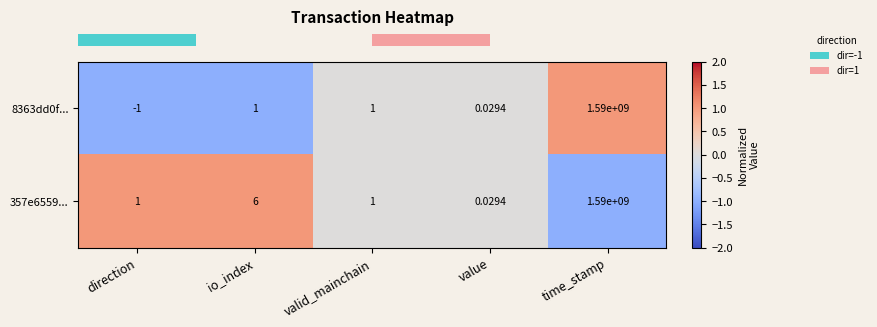

Is the value of 8363dd0f... at direction greater than the value of 357e6559... at time_stamp?

No